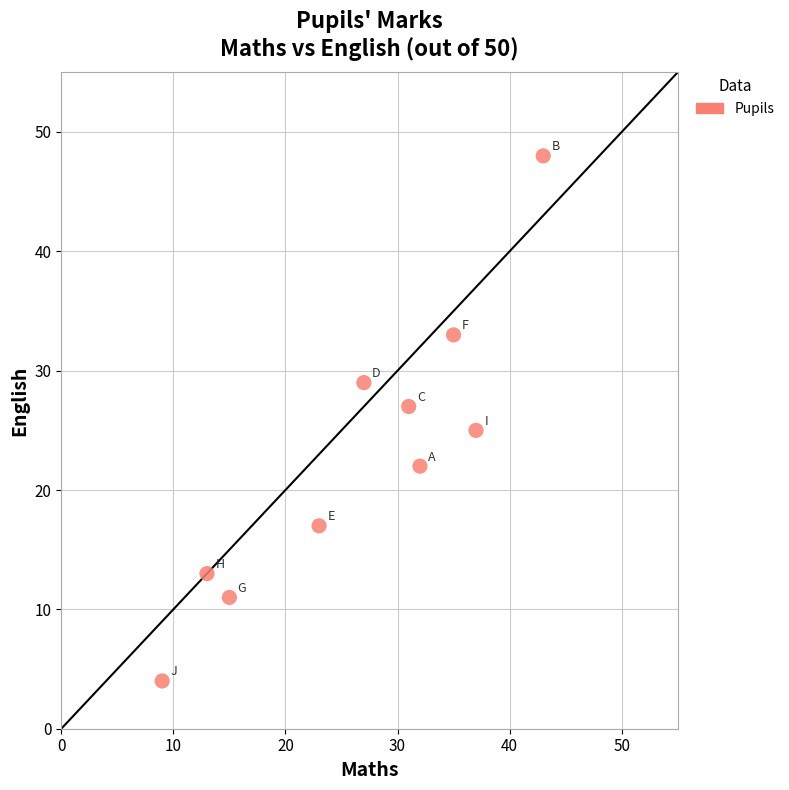

What is the average X value?

26